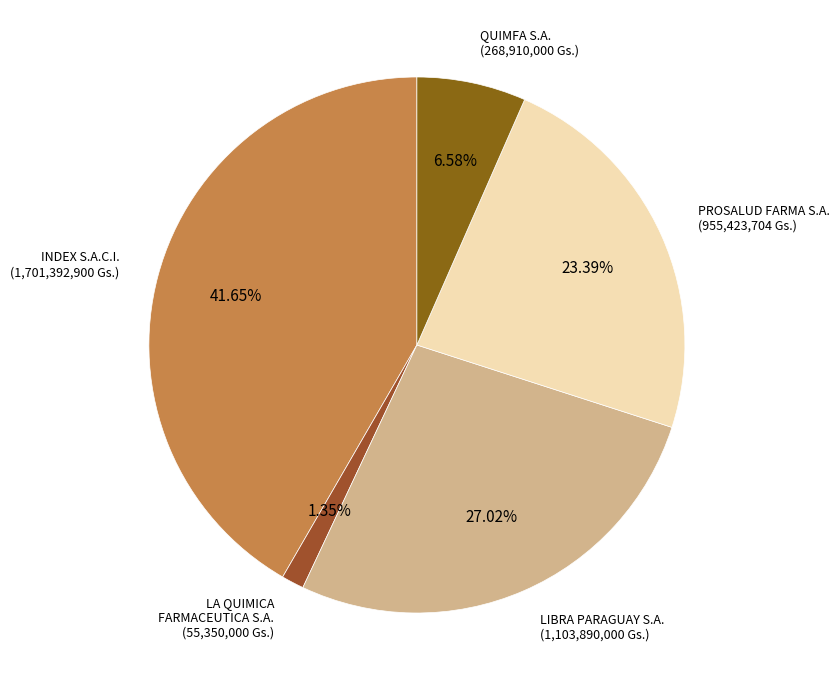

How many segments does this pie chart have?

5